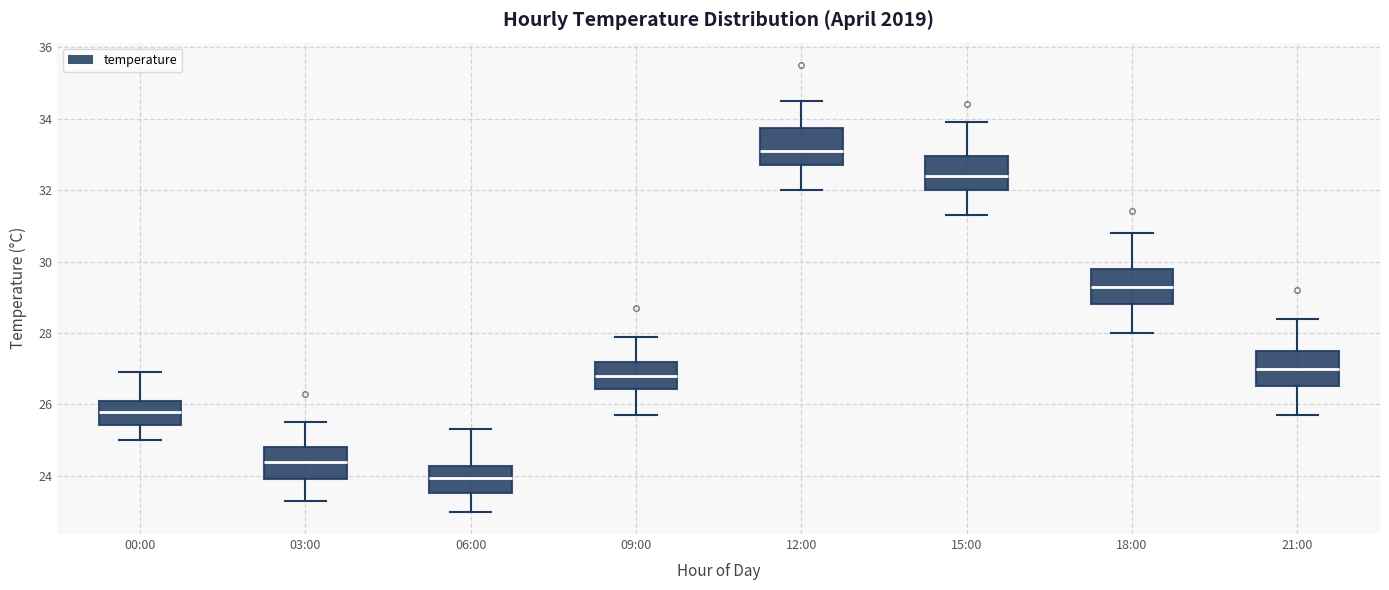

Reading left to right, transcribe this box plot: for each box, give where its median line is, the range the box spans, and where its two whiskers end, as read against the y-axis. The values are not printed on the chart, so give them approximately, as read against the axis.

00:00: median 25.8, box 25.4 to 26.2, whiskers 25.0 to 27.0
03:00: median 24.4, box 24.0 to 24.8, whiskers 23.4 to 25.6
06:00: median 24.0, box 23.6 to 24.2, whiskers 23.0 to 25.4
09:00: median 26.8, box 26.4 to 27.2, whiskers 25.8 to 28.0
12:00: median 33.2, box 32.8 to 33.8, whiskers 32.0 to 34.6
15:00: median 32.4, box 32.0 to 33.0, whiskers 31.4 to 34.0
18:00: median 29.4, box 28.8 to 29.8, whiskers 28.0 to 30.8
21:00: median 27.0, box 26.6 to 27.6, whiskers 25.8 to 28.4